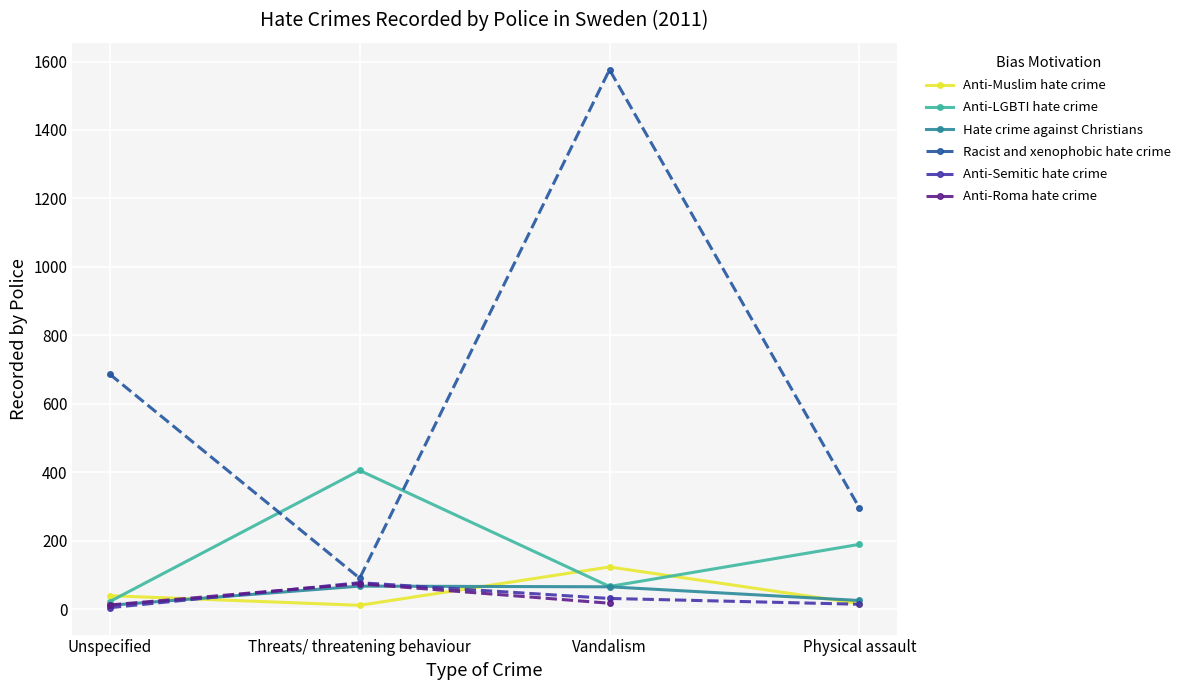

Between Unspecified and Physical assault, which series saw the biggest shift?

Racist and xenophobic hate crime